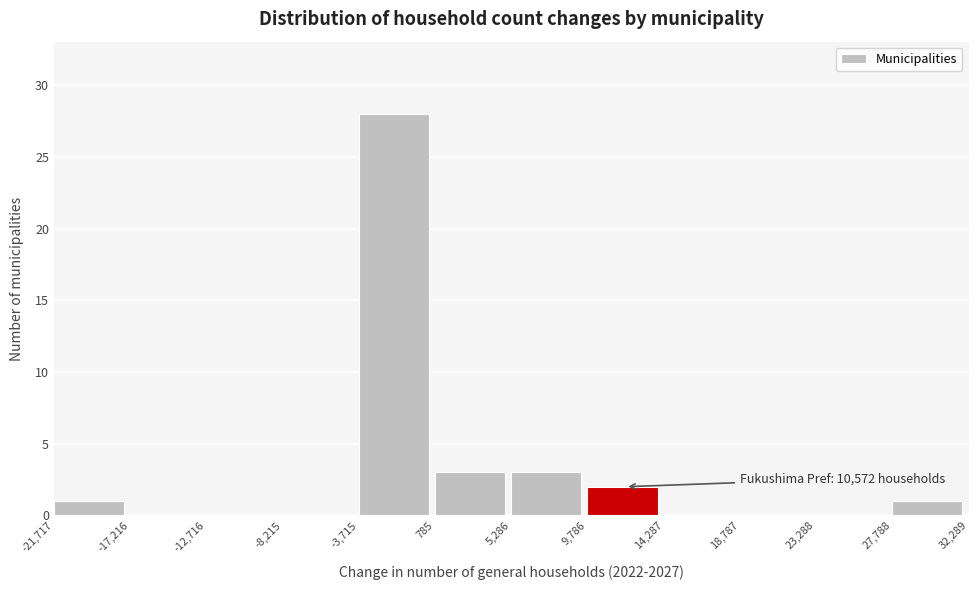

Over which range of the x-axis is the bar tallest?

-3,715 to 785